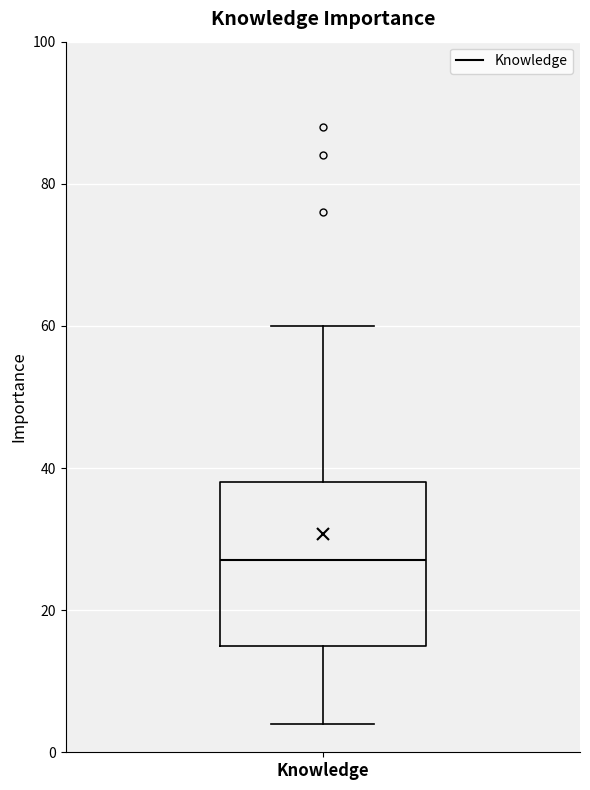

Transcribe this box plot: give where the median line is, the range the box spans, and where the two whiskers end, as read against the y-axis. The values are not printed on the chart, so give them approximately, as read against the axis.

median 28, box 16 to 38, whiskers 4 to 60